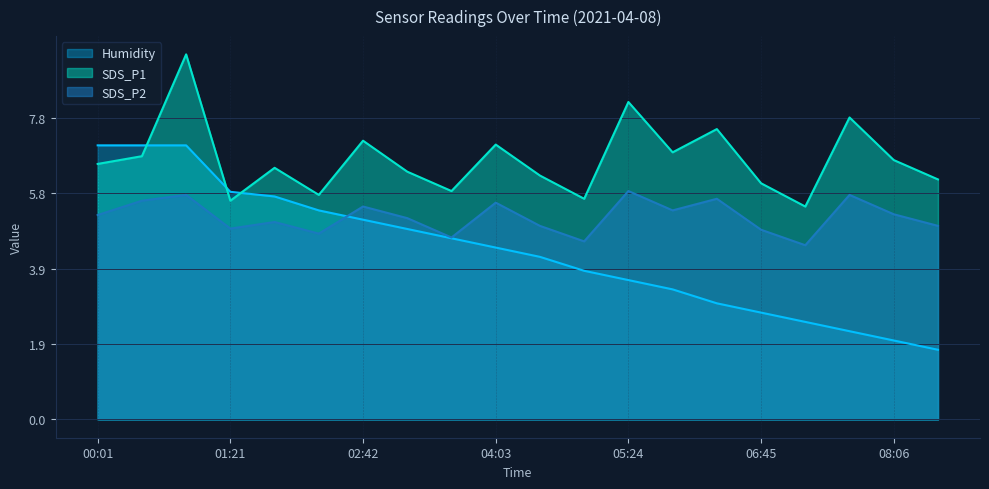

Is the value of SDS_P2 at 03:09 greater than the value of SDS_P1 at 05:24?

No